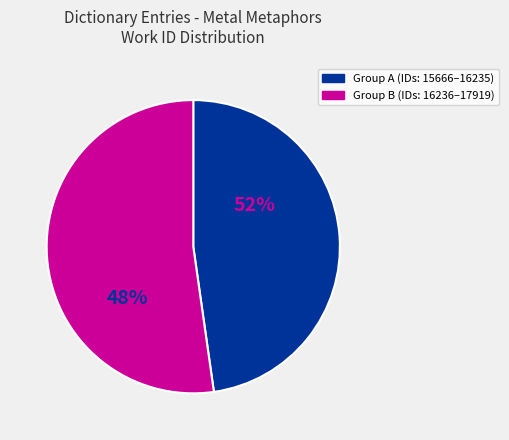

What is the change in value from 16235 to 16236?

+1